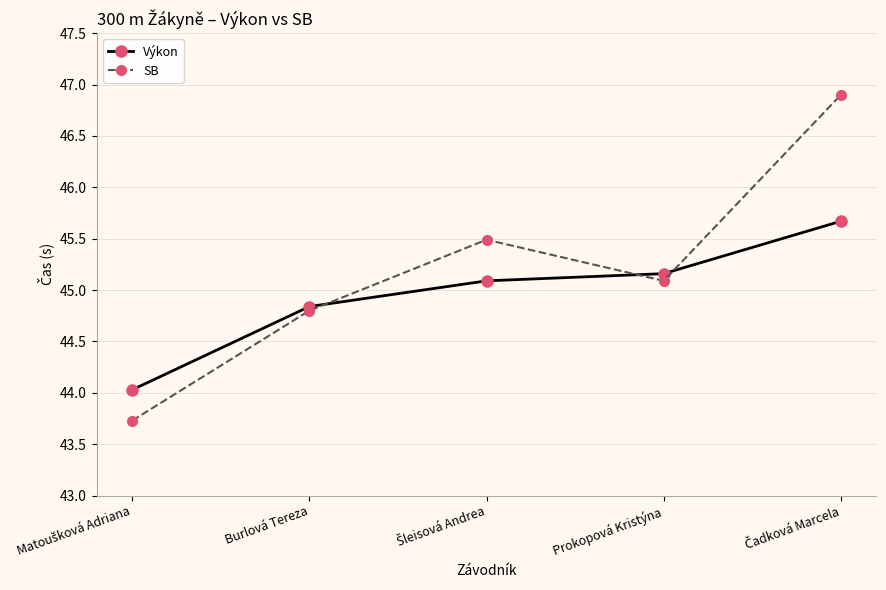

Reading left to right, what are all the values shown in this chart?

Výkon: 44.0	44.8	45.1	45.2	45.7
SB: 43.7	44.8	45.5	45.1	46.9